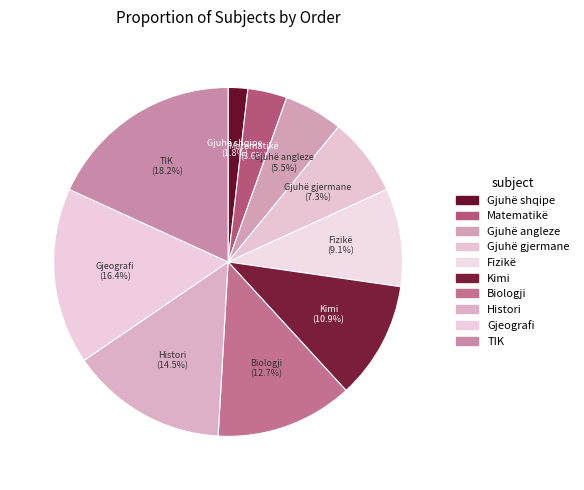

To the nearest percent, what is the difference between the Kimi and Gjuhë gjermane slice percentages?

4%